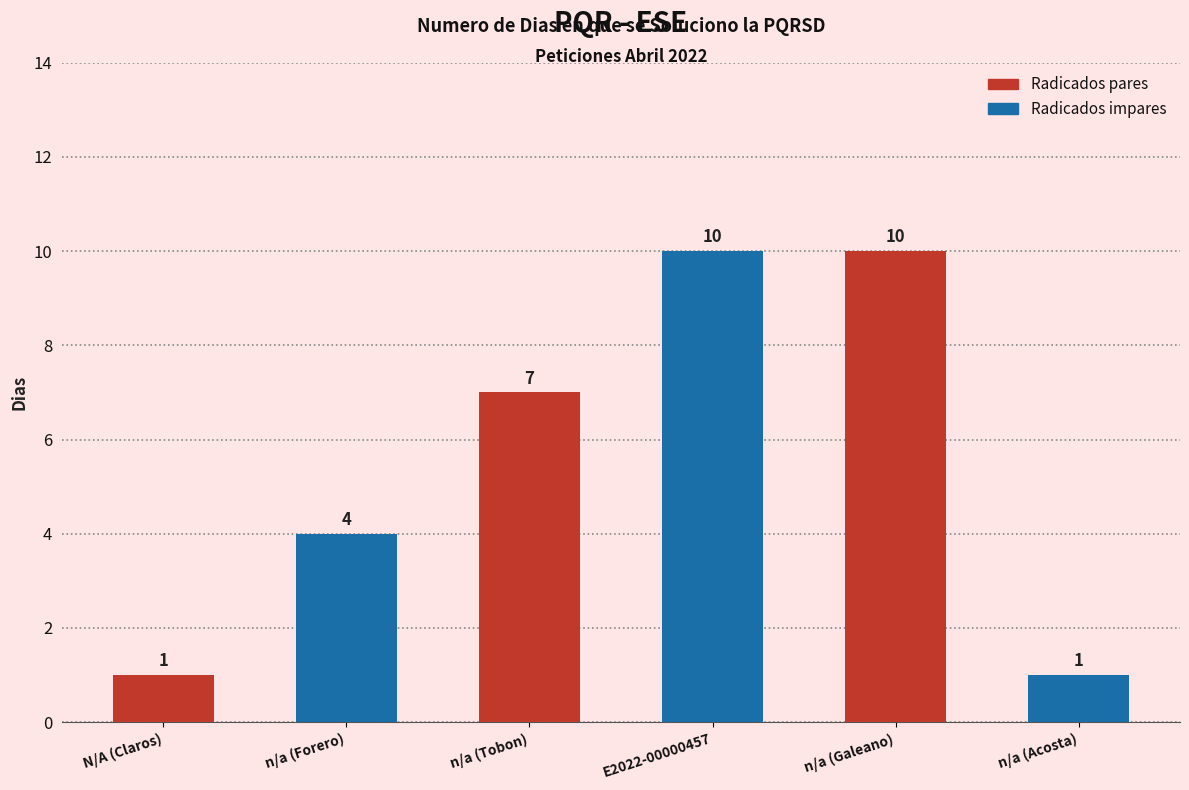

Between n/a (Tobon) and n/a (Acosta), which is larger?

n/a (Tobon)